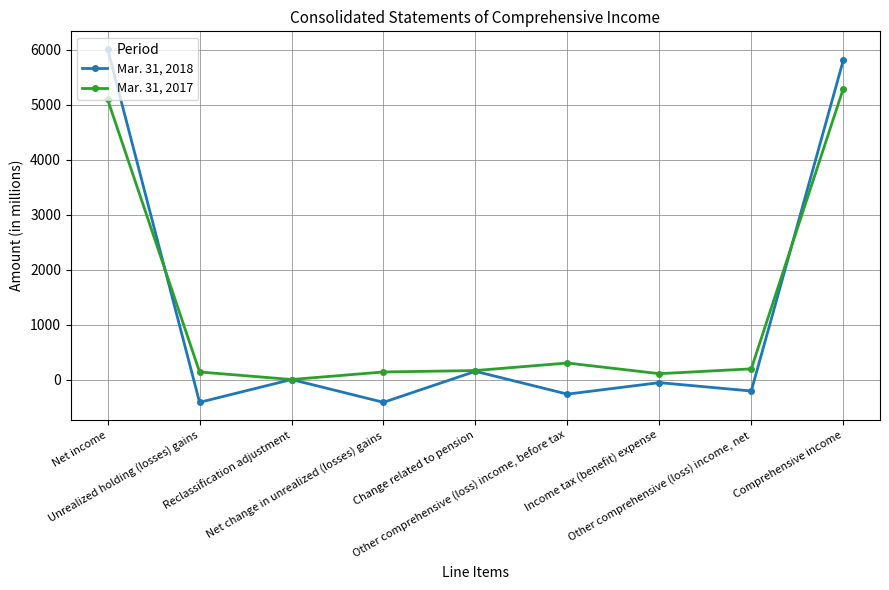

List the series in order of their overall mean, highest first.

Mar. 31, 2017, Mar. 31, 2018